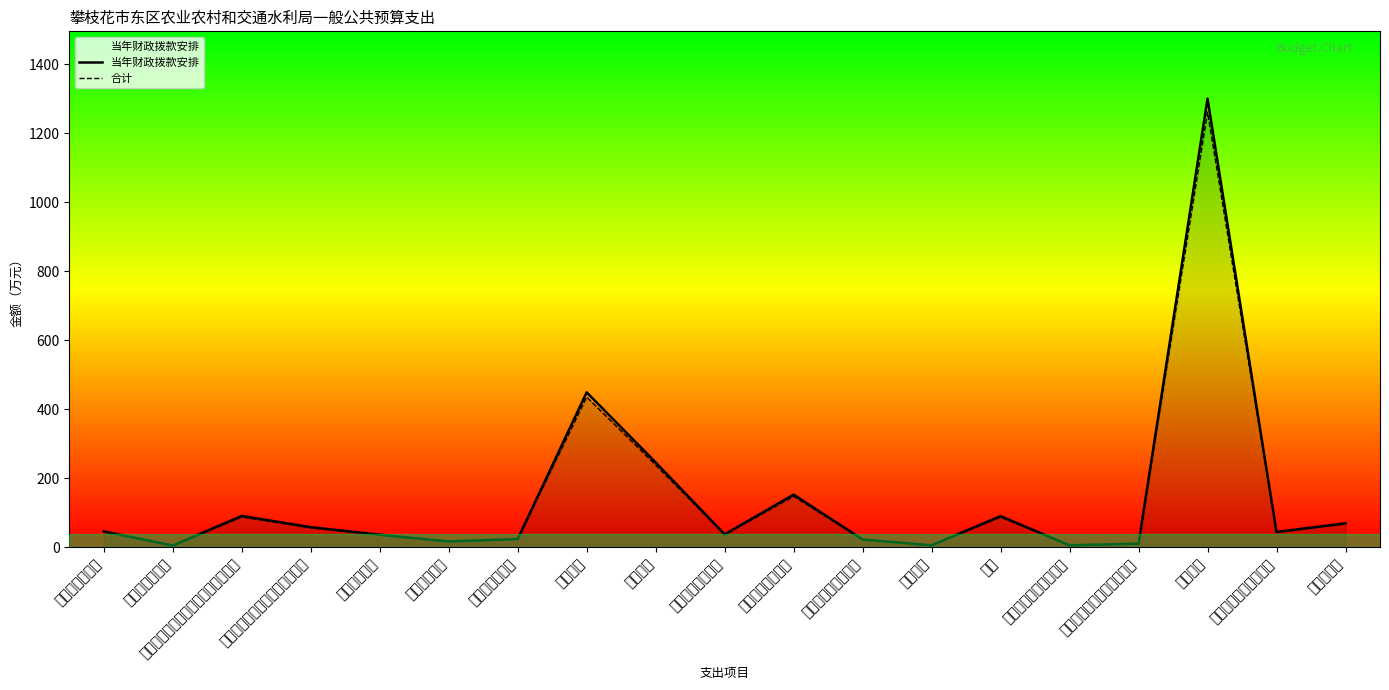

The value of 当年财政拨款安排 at 机关事业单位基本养老保险缴费支出 is 90.1. True or false?

True